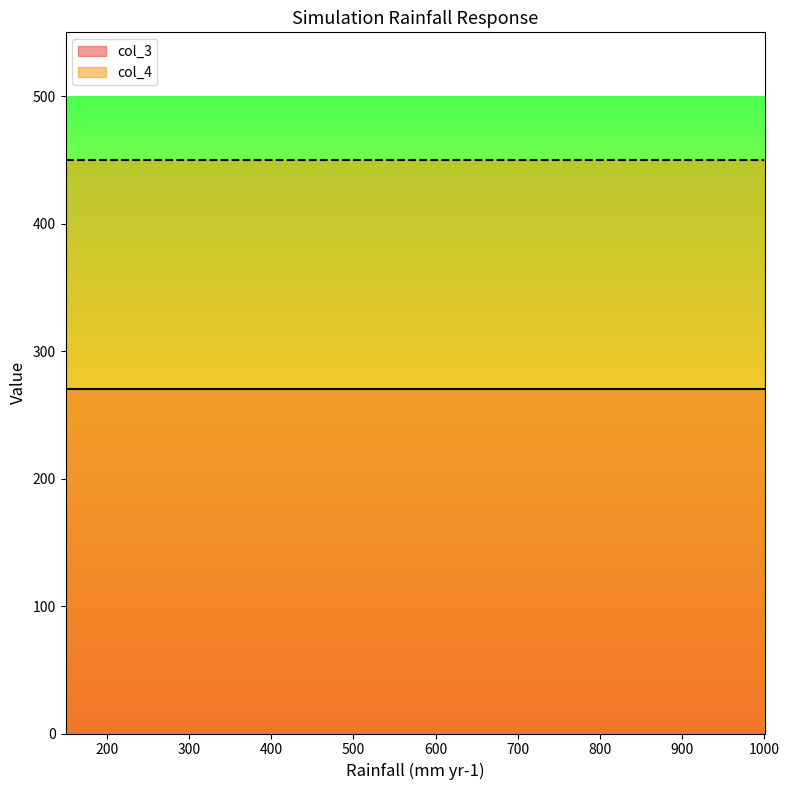

True or false: col_3 has more than 0 interior local peaks.

False